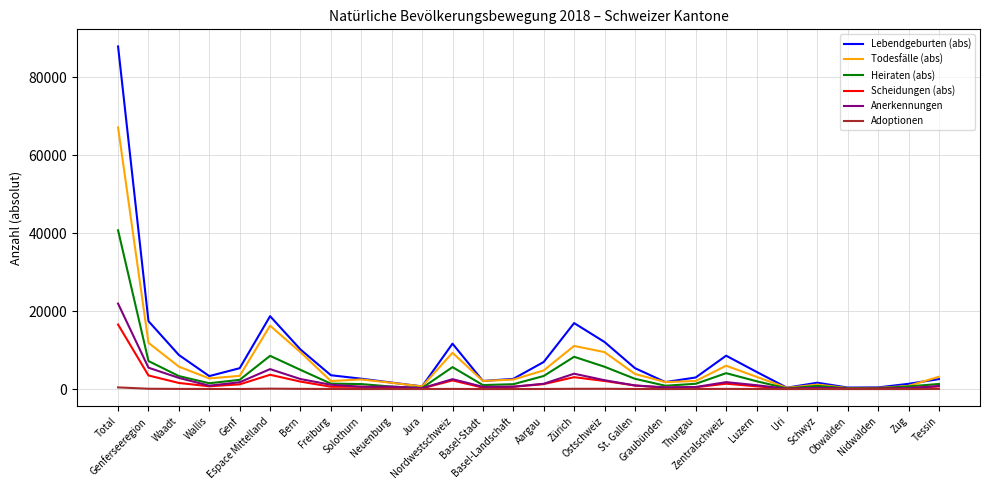

Which series has the widest spread of values?

Lebendgeburten (abs)